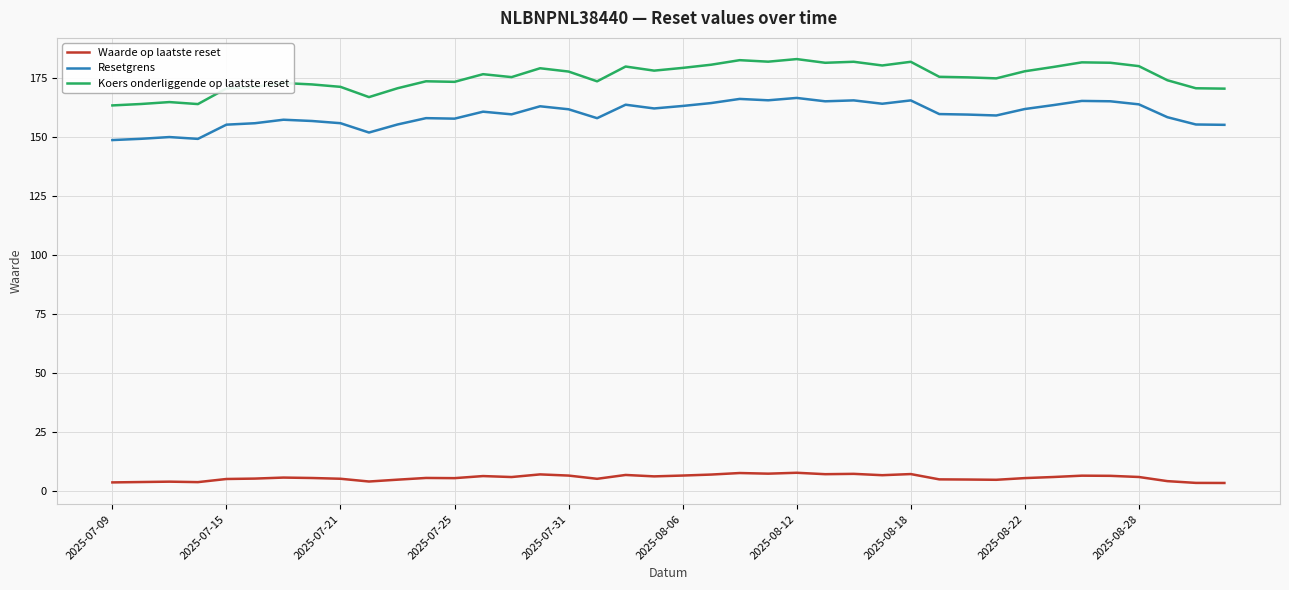

What is the difference between the maximum and minimum values in the Waarde op laatste reset series?

4.3